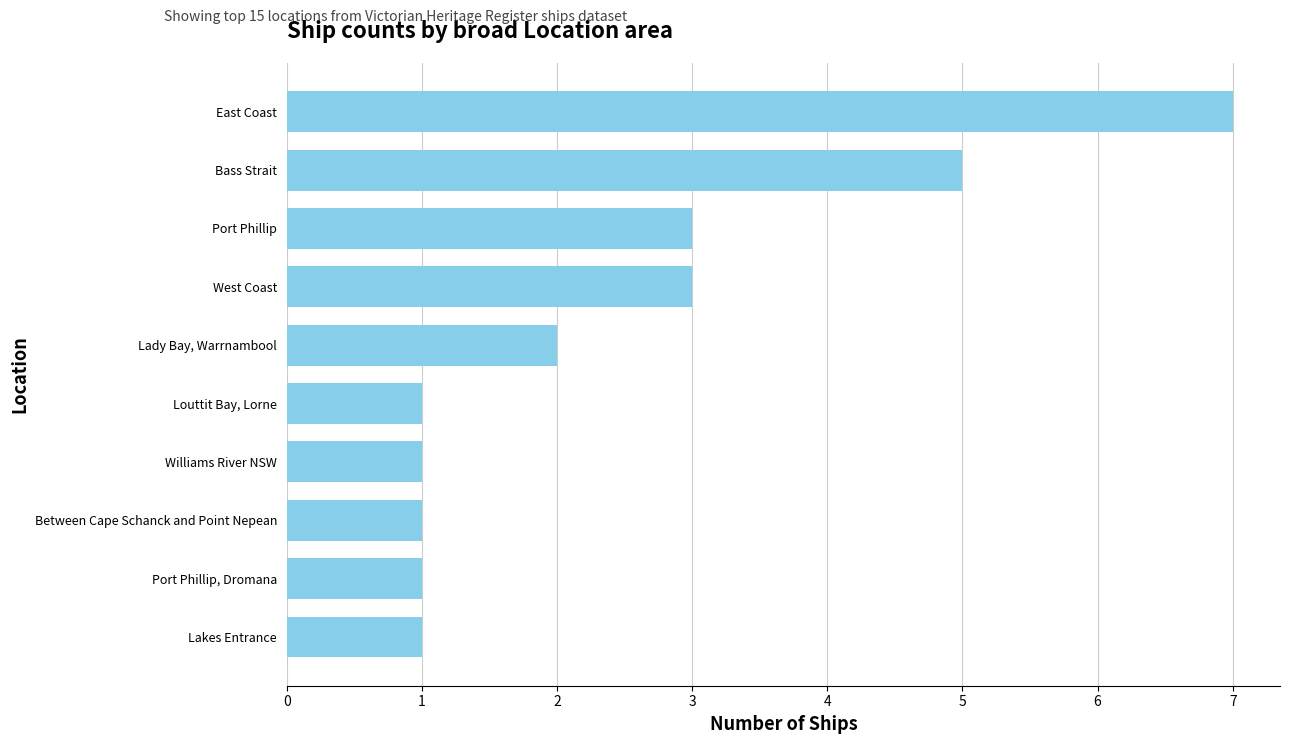

Between Lady Bay, Warrnambool and Lakes Entrance, which is larger?

Lady Bay, Warrnambool